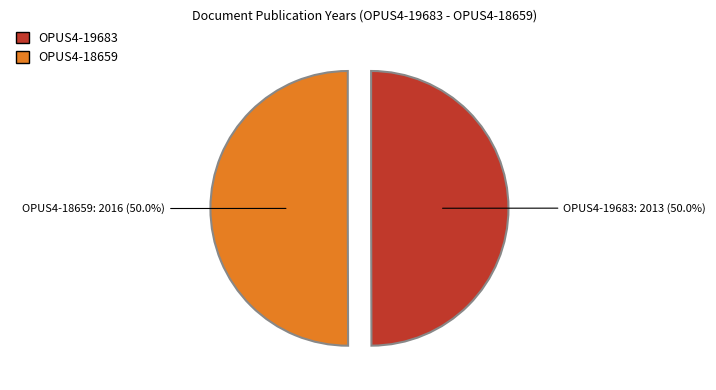

Combined, do OPUS4-19683 and OPUS4-18659 account for over 50%?

Yes